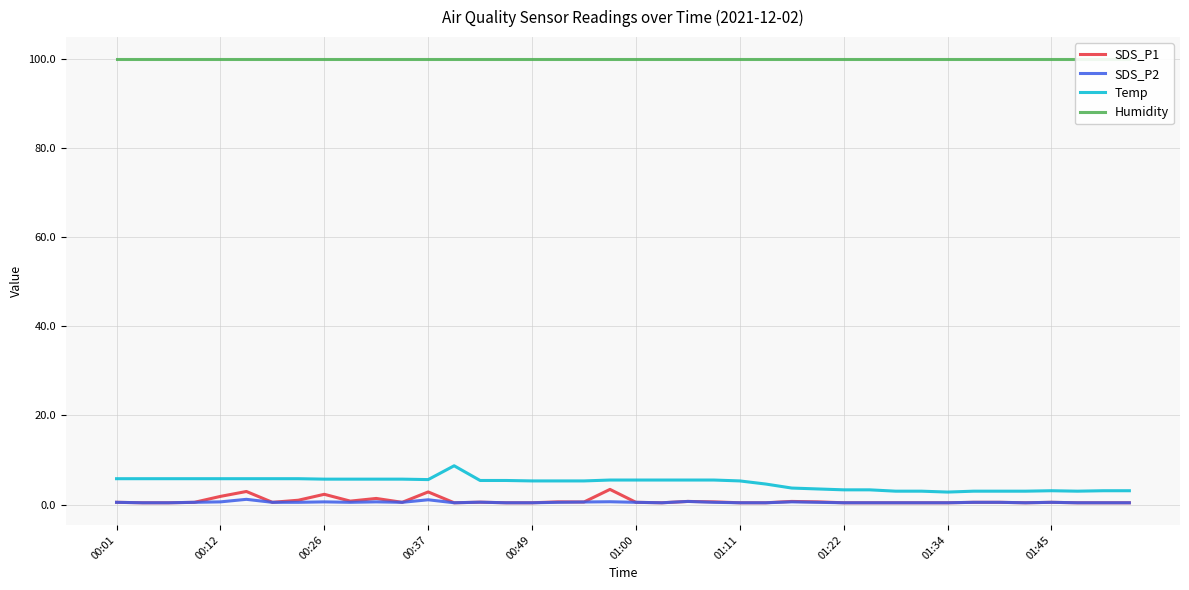

What are all the series names shown in the legend?

SDS_P1, SDS_P2, Temp, Humidity